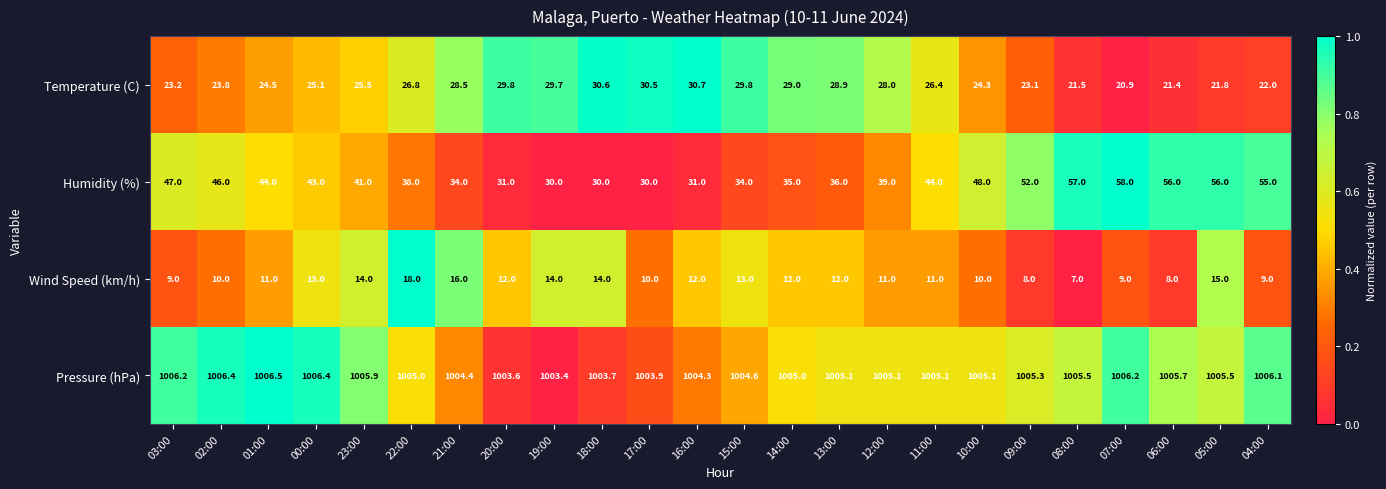

What is the difference between the second highest and second lowest values in the Temperature (C) series?

9.2